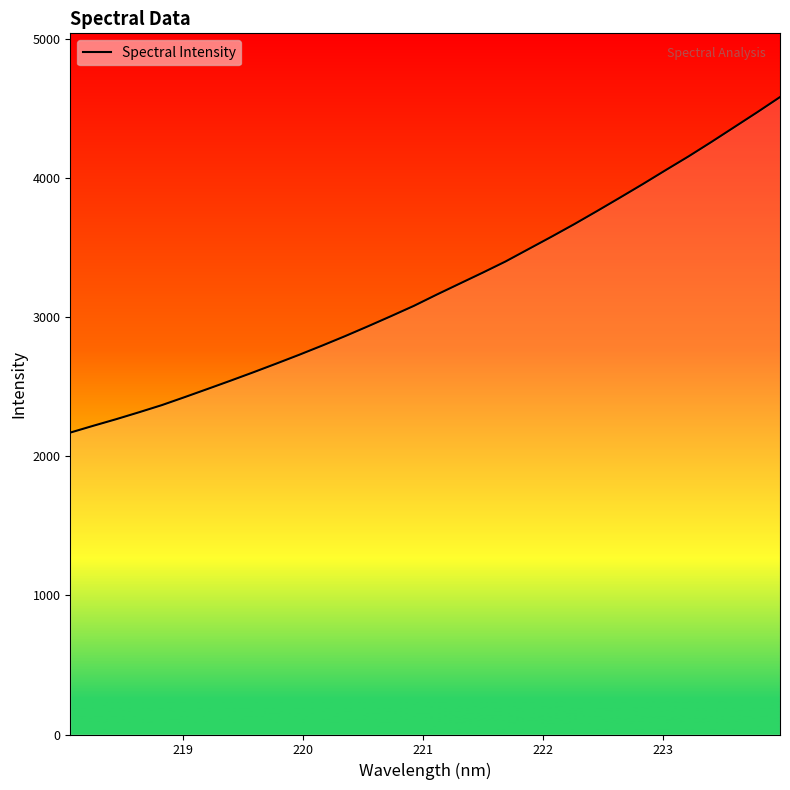

What is the greatest value displayed?

4582.2